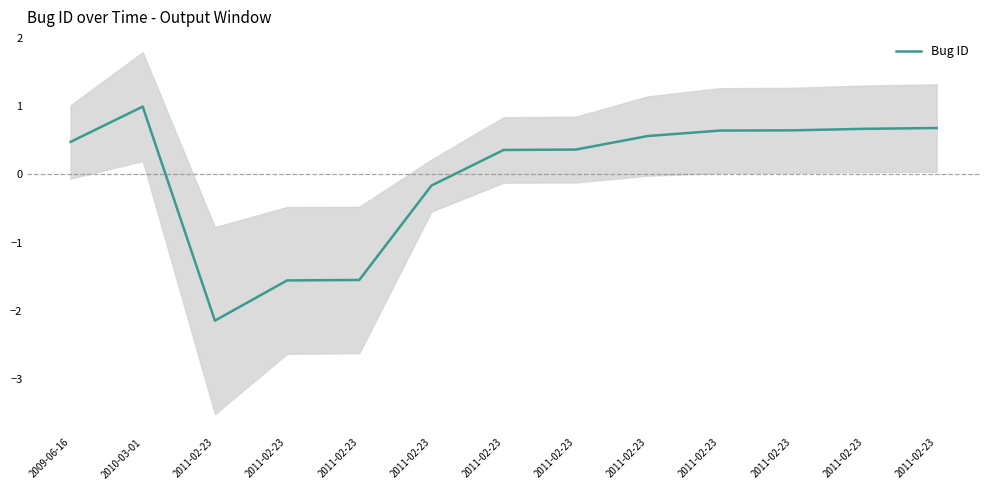

Which has a higher value, 2011-02-23 or 2009-06-16?

2011-02-23